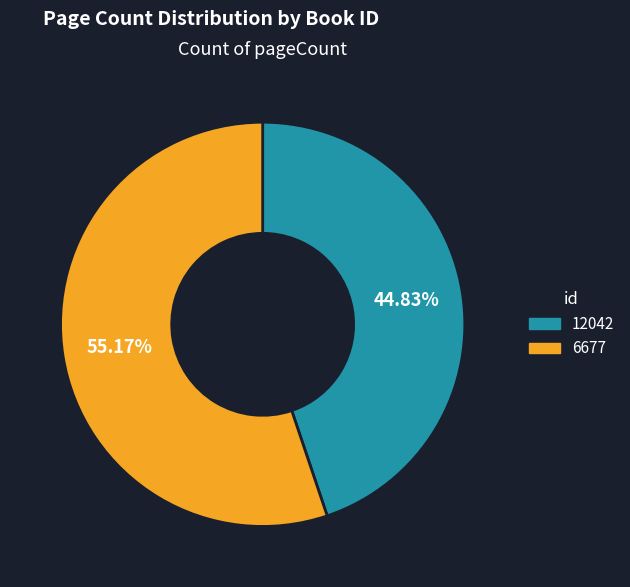

To the nearest percent, what is the average slice percentage?

50%